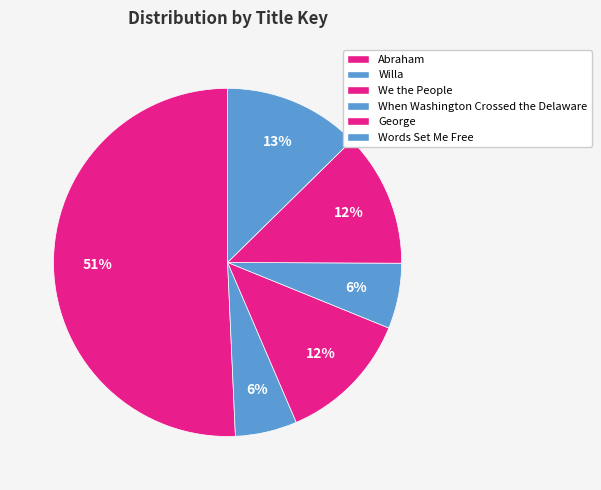

The When Washington Crossed the Delaware slice represents 15% of the pie. True or false?

False